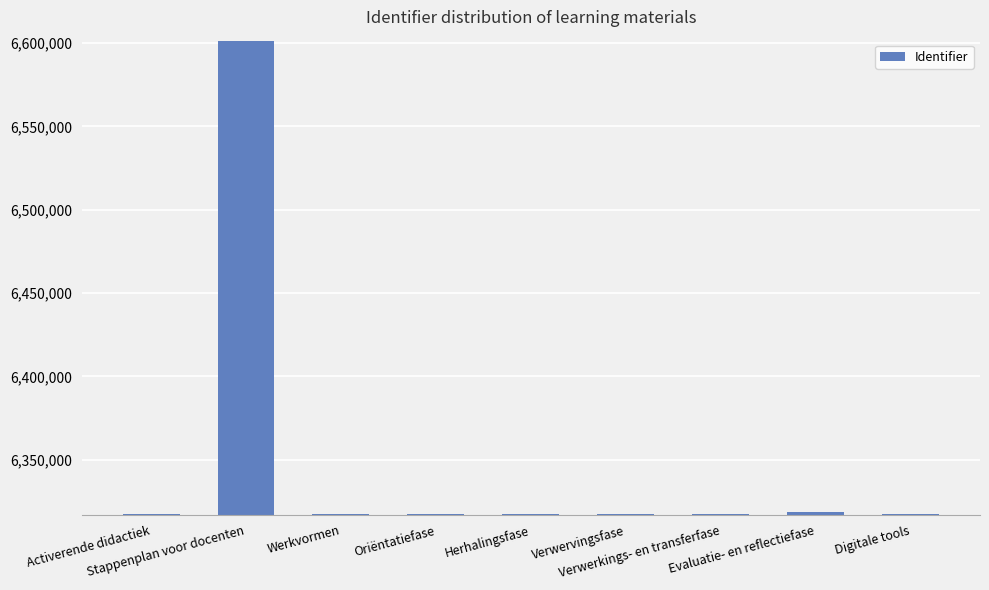

What is the smallest value displayed?

6317580